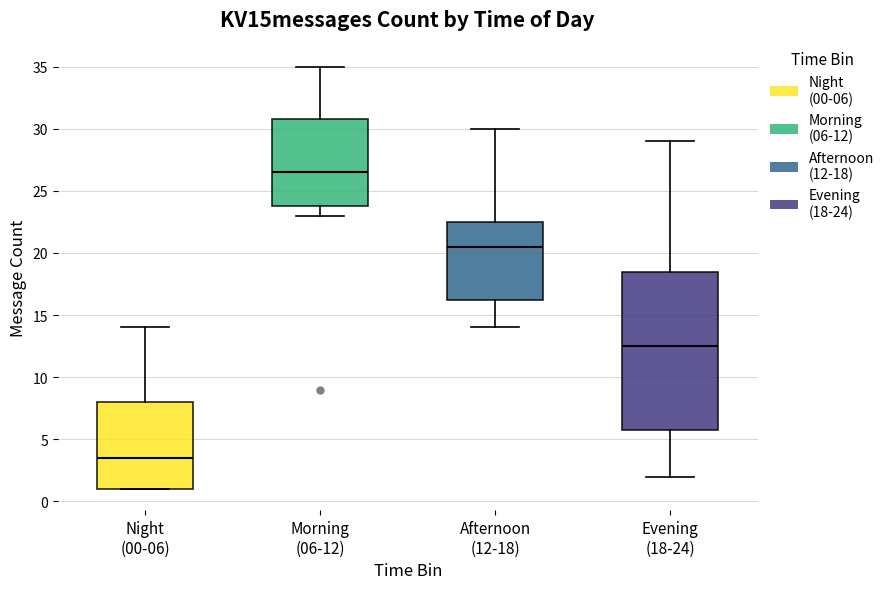

Which box's median line is the lowest?

Night (00-06)